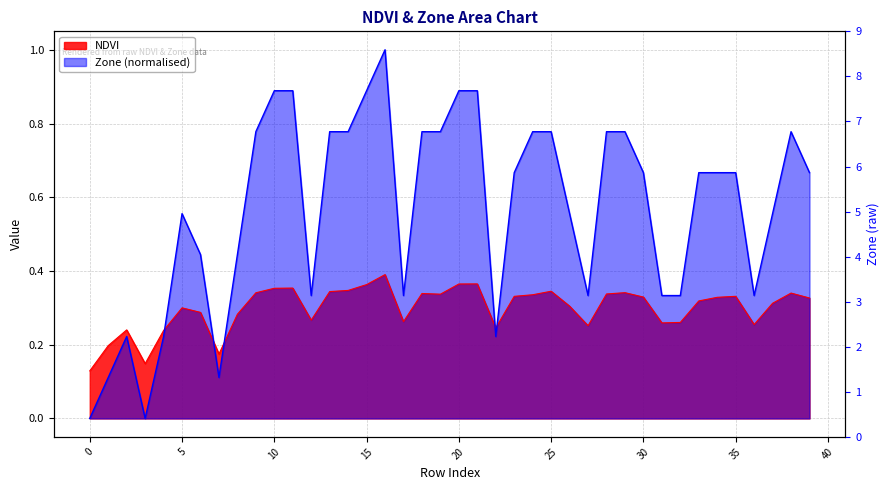

How many Zone values are between 0 and 1?

40